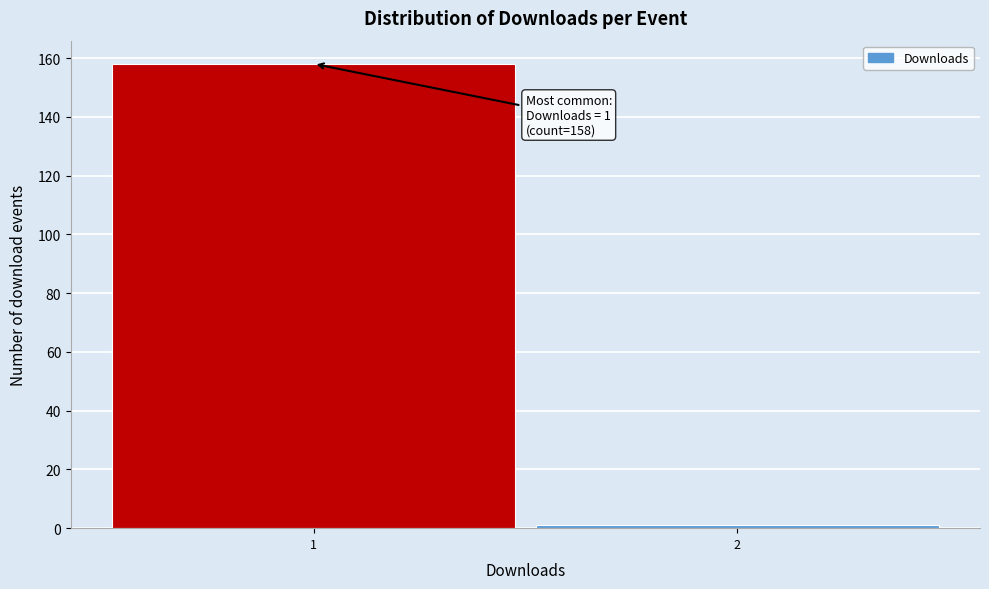

Reading left to right, list all the values displayed in this chart.

1=158	2=1